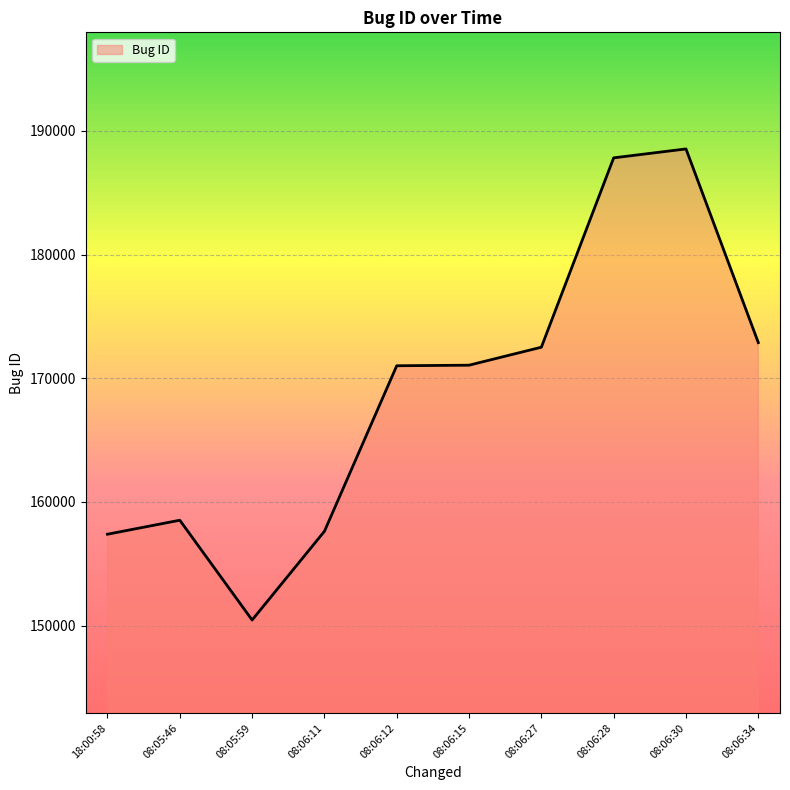

How many categories are shown in the chart?

10